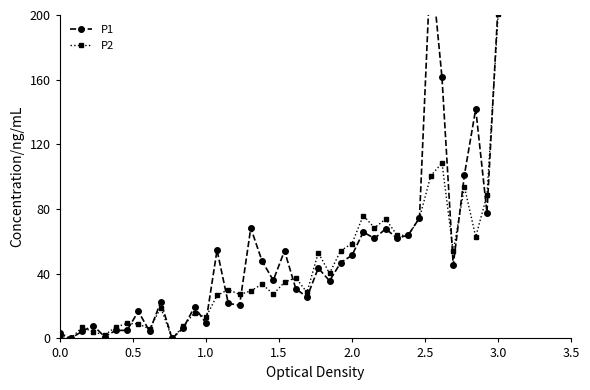

True or false: P2 has more than 0 interior local peaks.

True